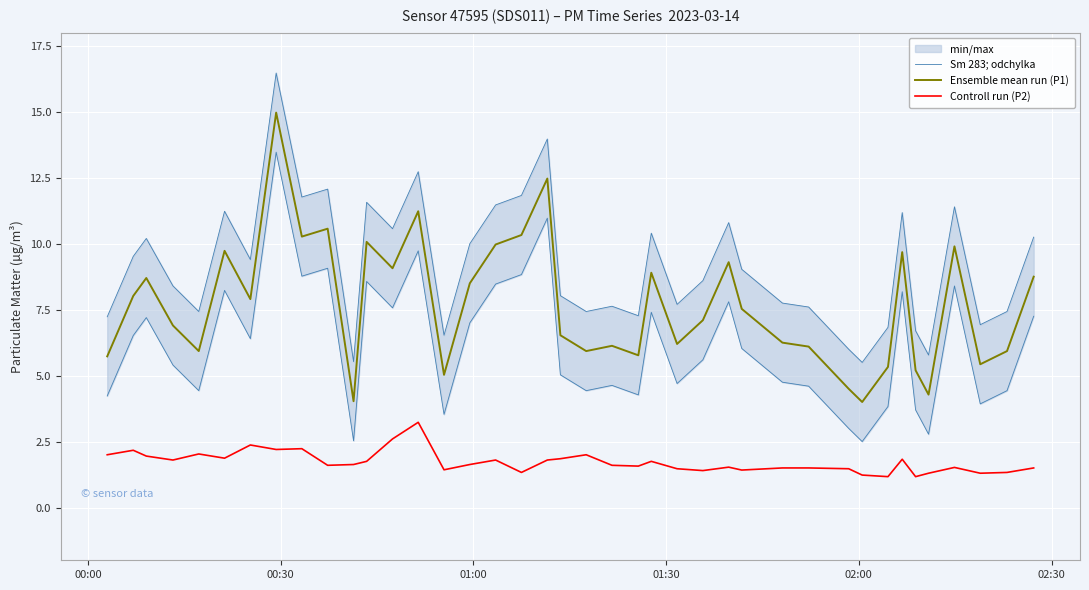

What is the minimum value for Sm 283; odchylka?

2.5